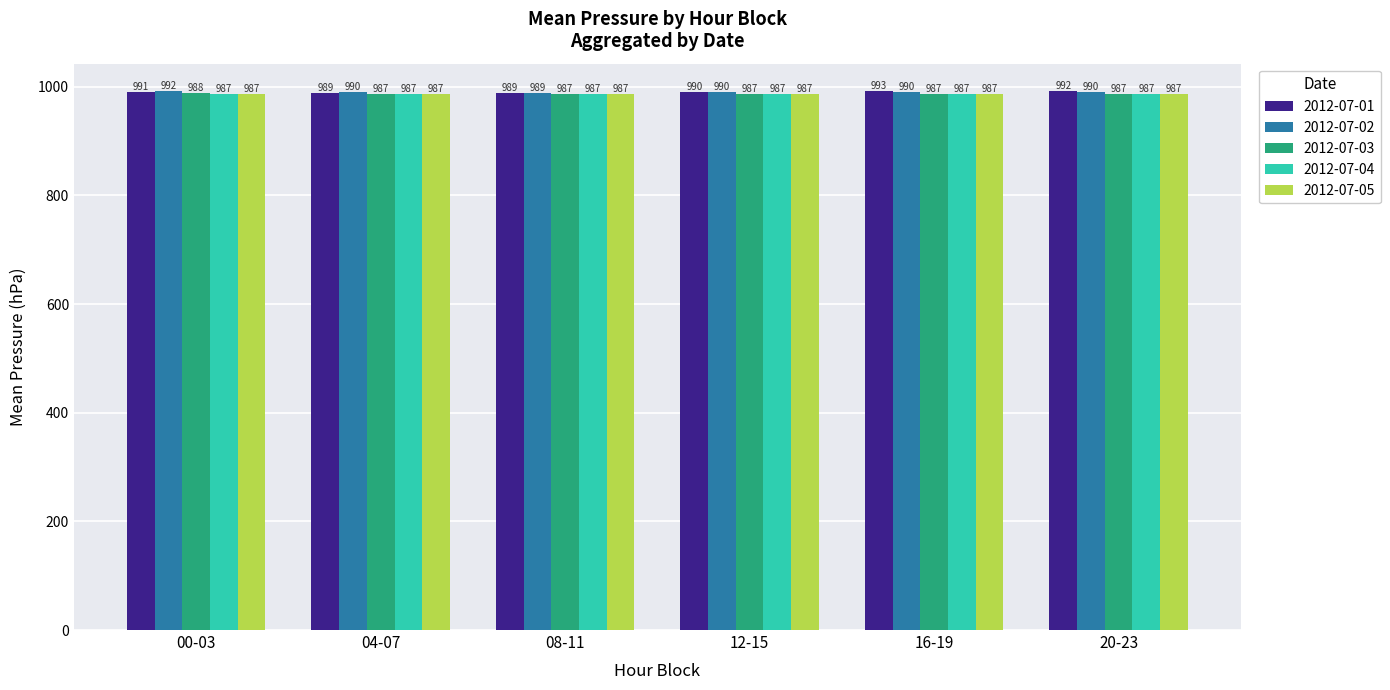

What is the value of the 2012-07-05 bar at the 5th from the left?

987